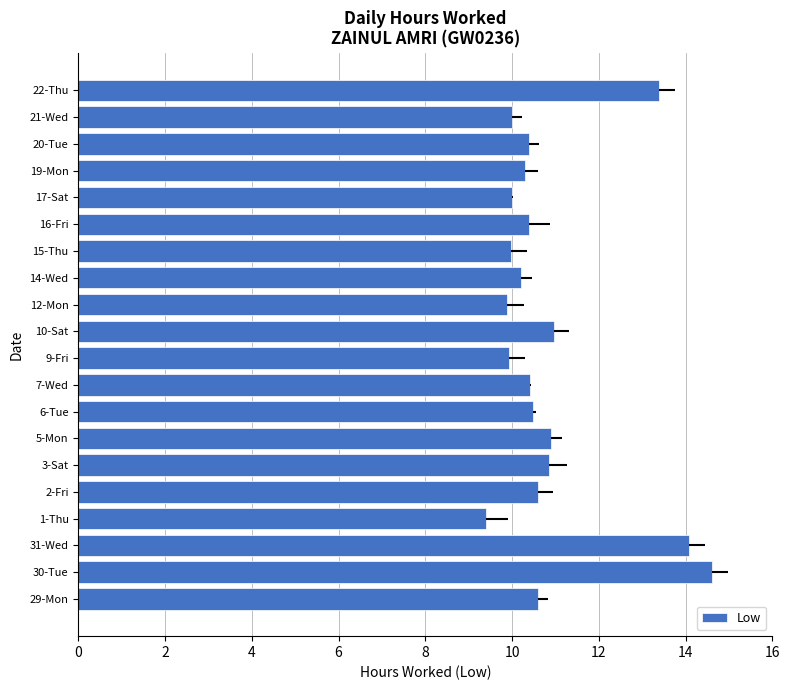

What is the smallest value displayed?

9.4